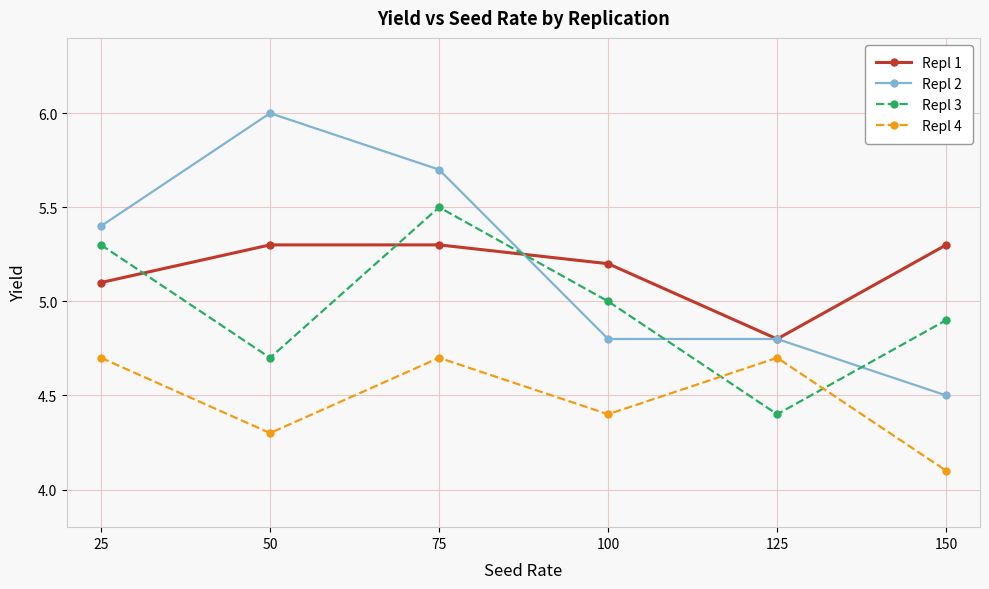

What is the value of the Repl 2 point at the 4th from the left?

4.8